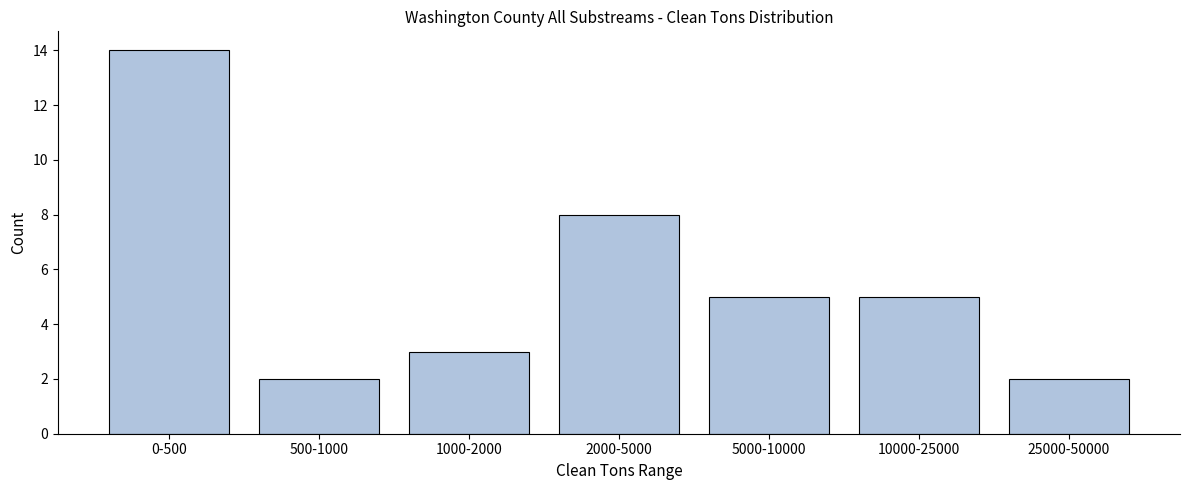

Reading left to right, transcribe all the data shown in this chart.

0-500=14	500-1000=2	1000-2000=3	2000-5000=8	5000-10000=5	10000-25000=5	25000-50000=2